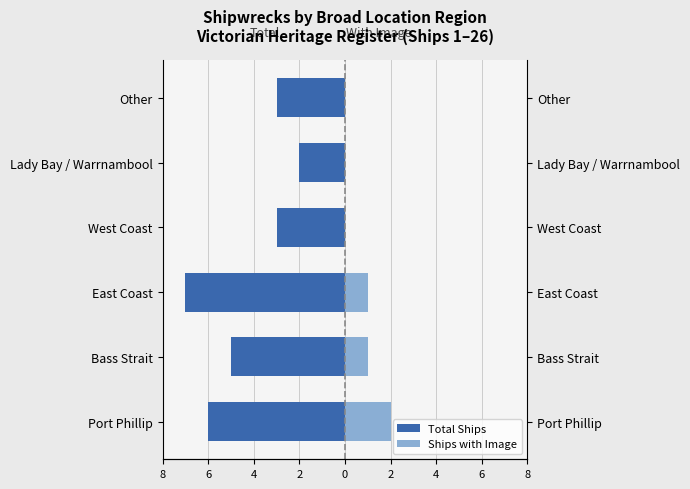

What is the average value of the Total Ships series?

-4